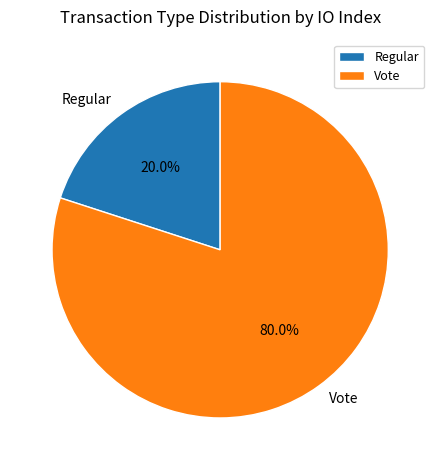

What is the majority slice?

Vote